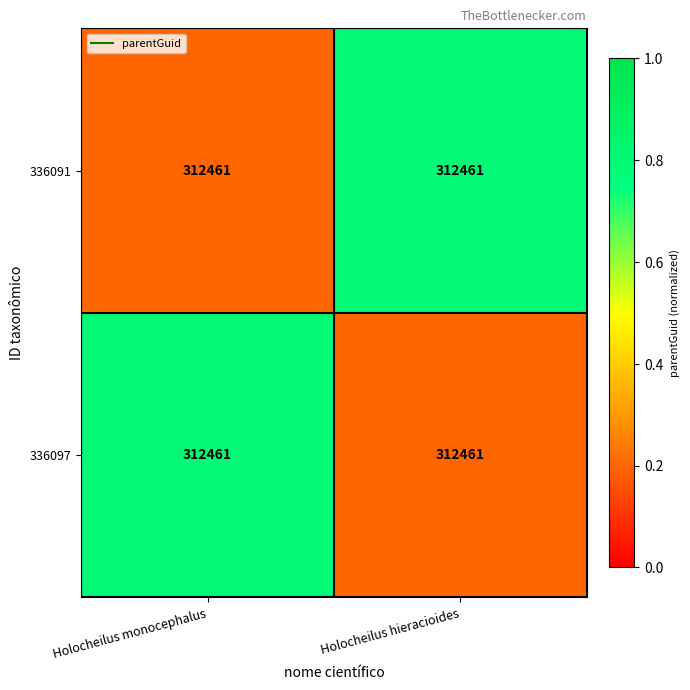

How many categories are shown in the chart?

2